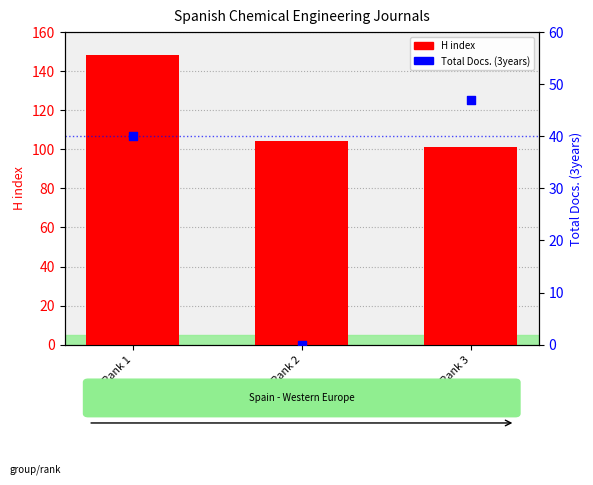

At which category is the sum across all series the highest?

Rank 1